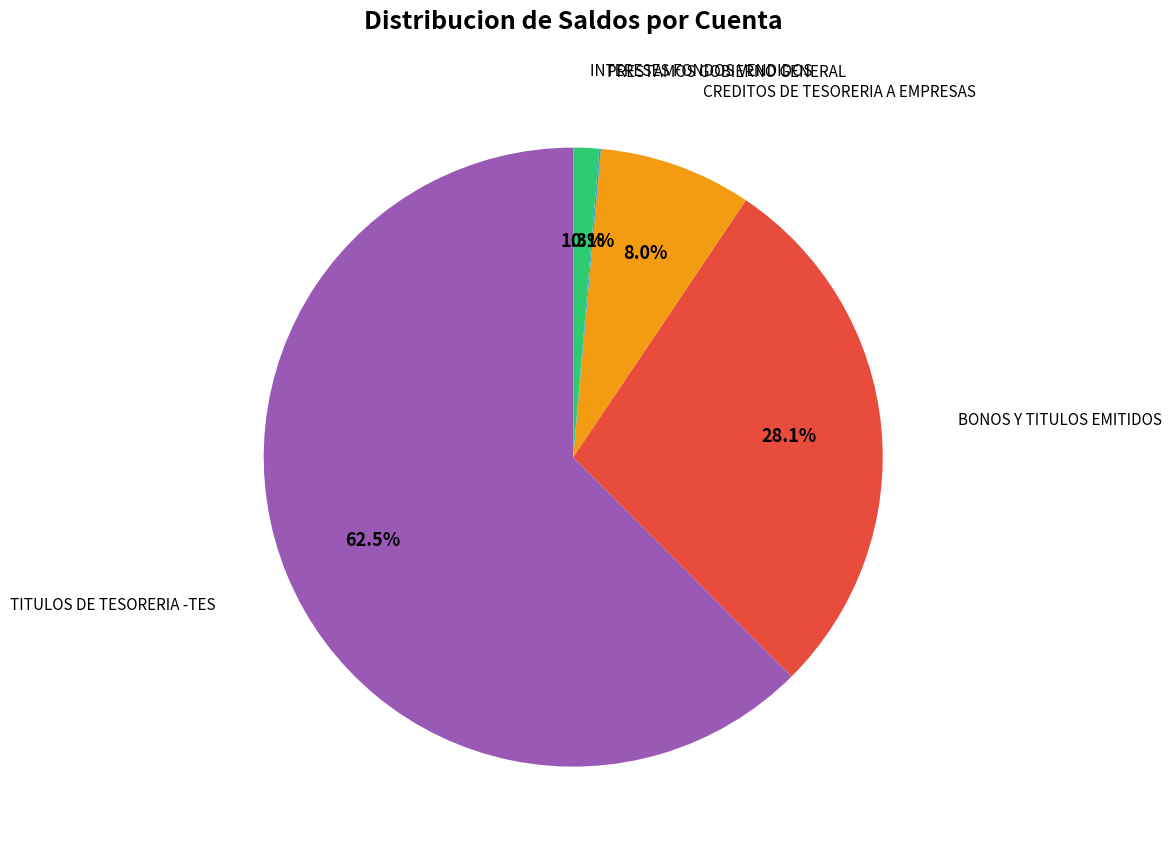

Is there a majority slice in this chart?

Yes